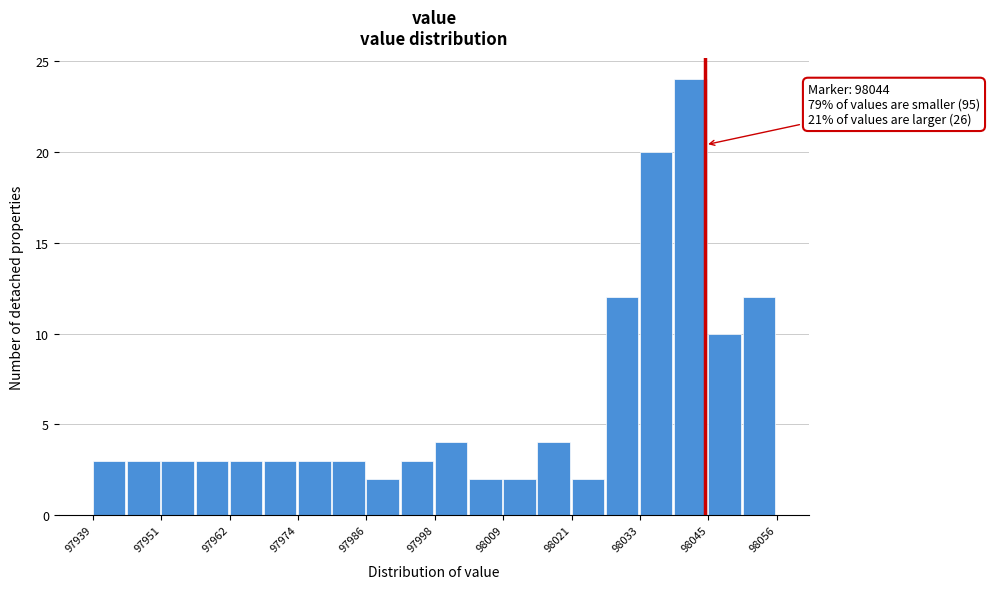

Read against the x-axis, roughly where is the centre of the tallest bar?

98042